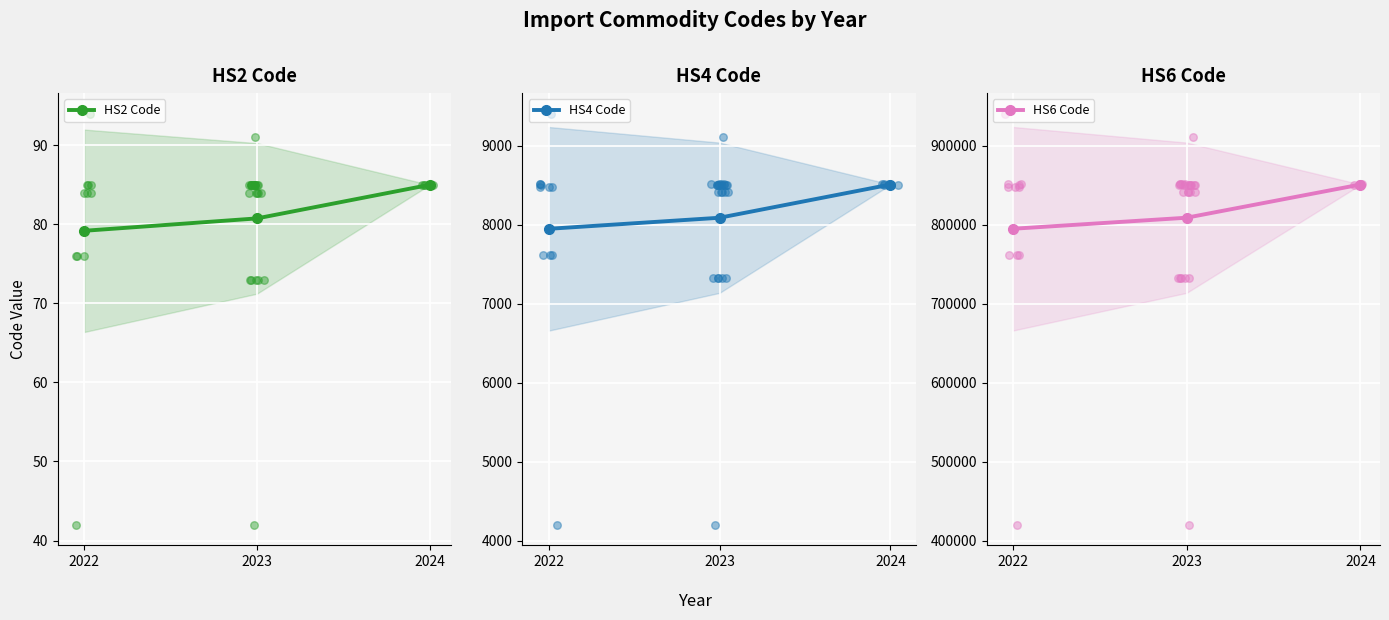

Which series has the largest Y range (max minus min)?

HS6 Code